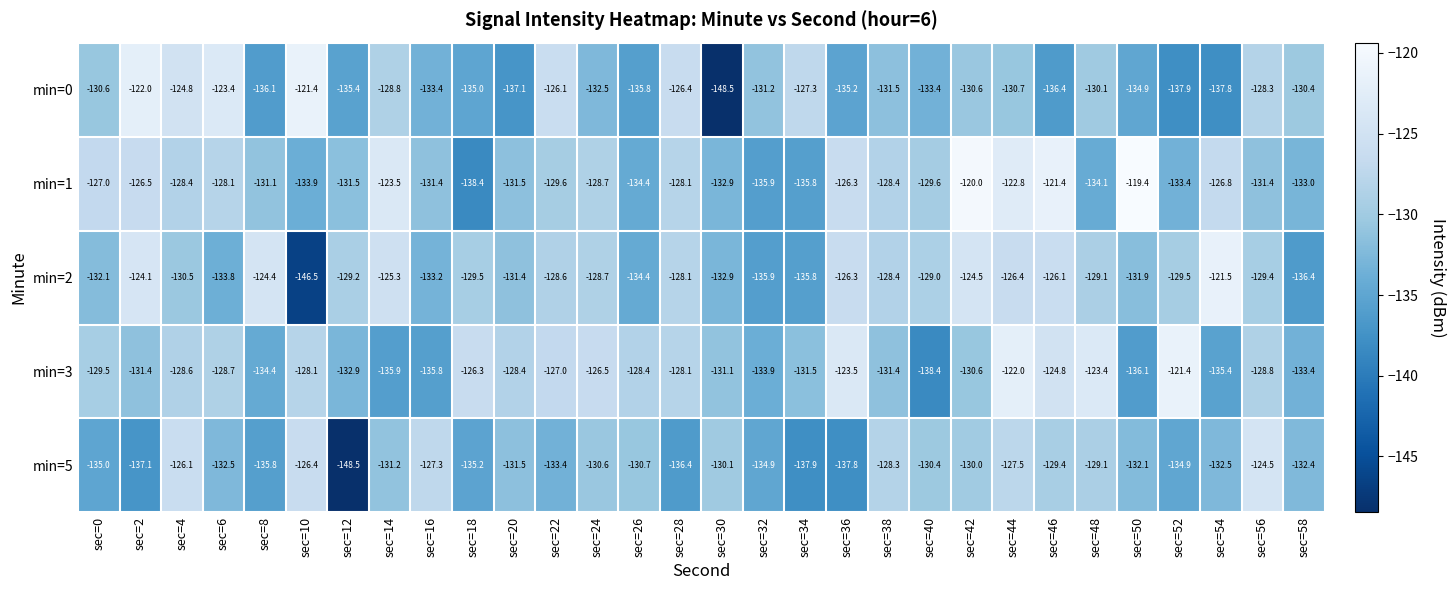

What is the sum of all min=0 values?

-3953.0